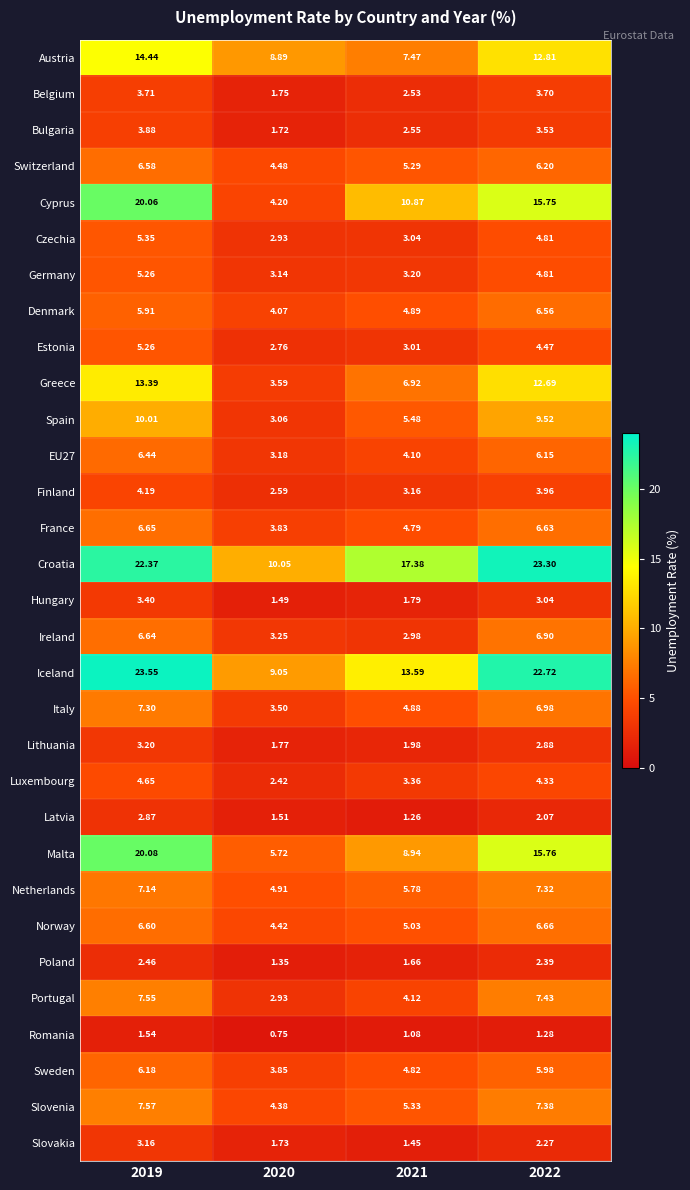

Count the number of categories in the chart.

4